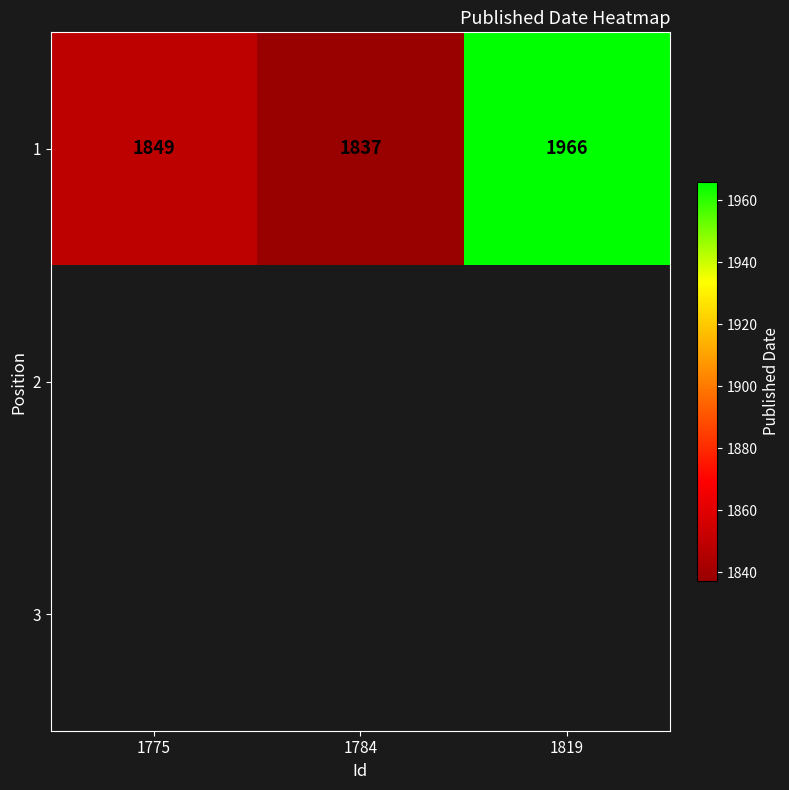

What is the sum of the 1 values at 1784 and 1819?

3803